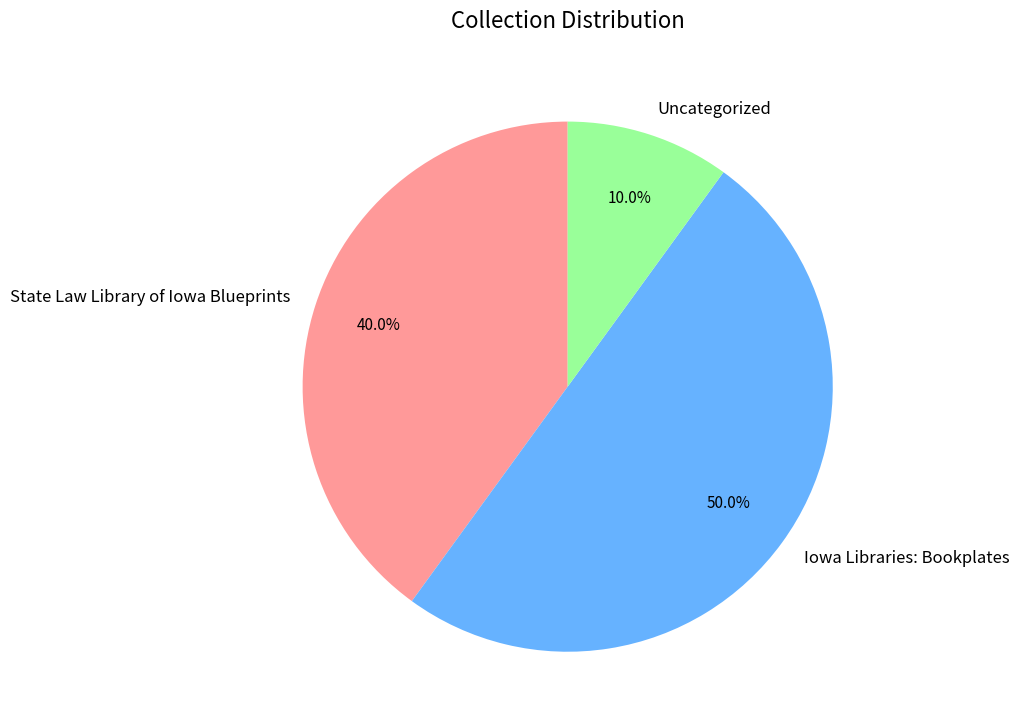

How many slices are in this pie chart?

3